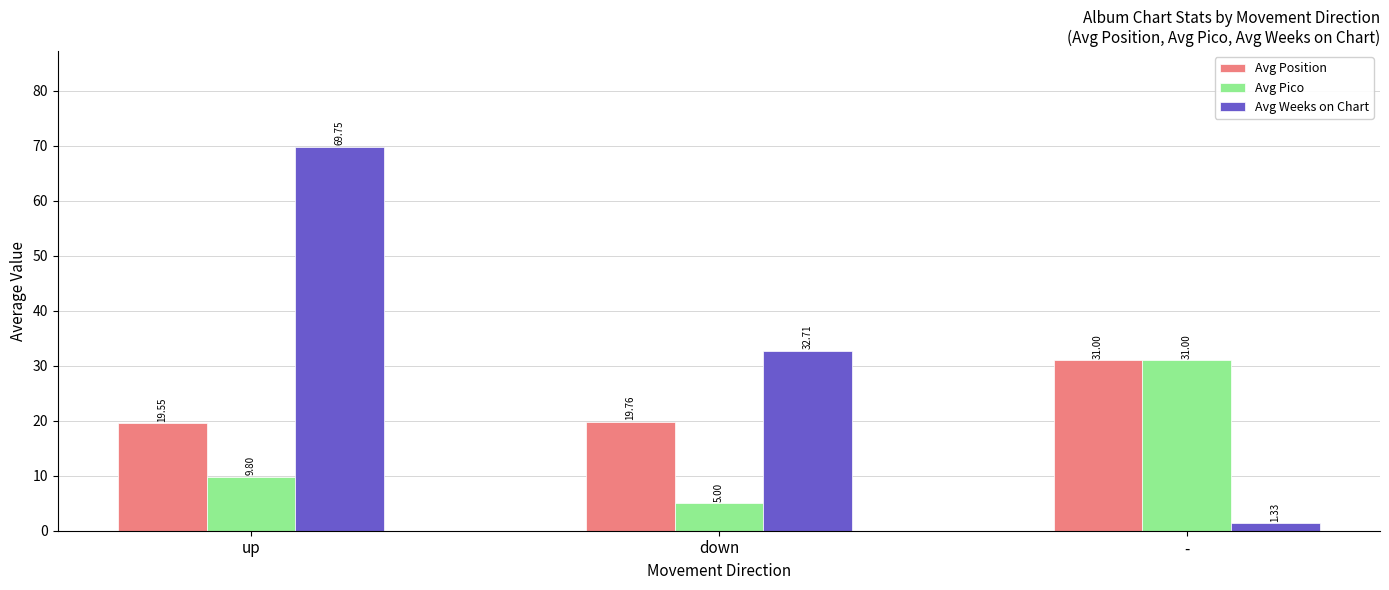

What are all the series names shown in the legend?

Avg Position, Avg Pico, Avg Weeks on Chart